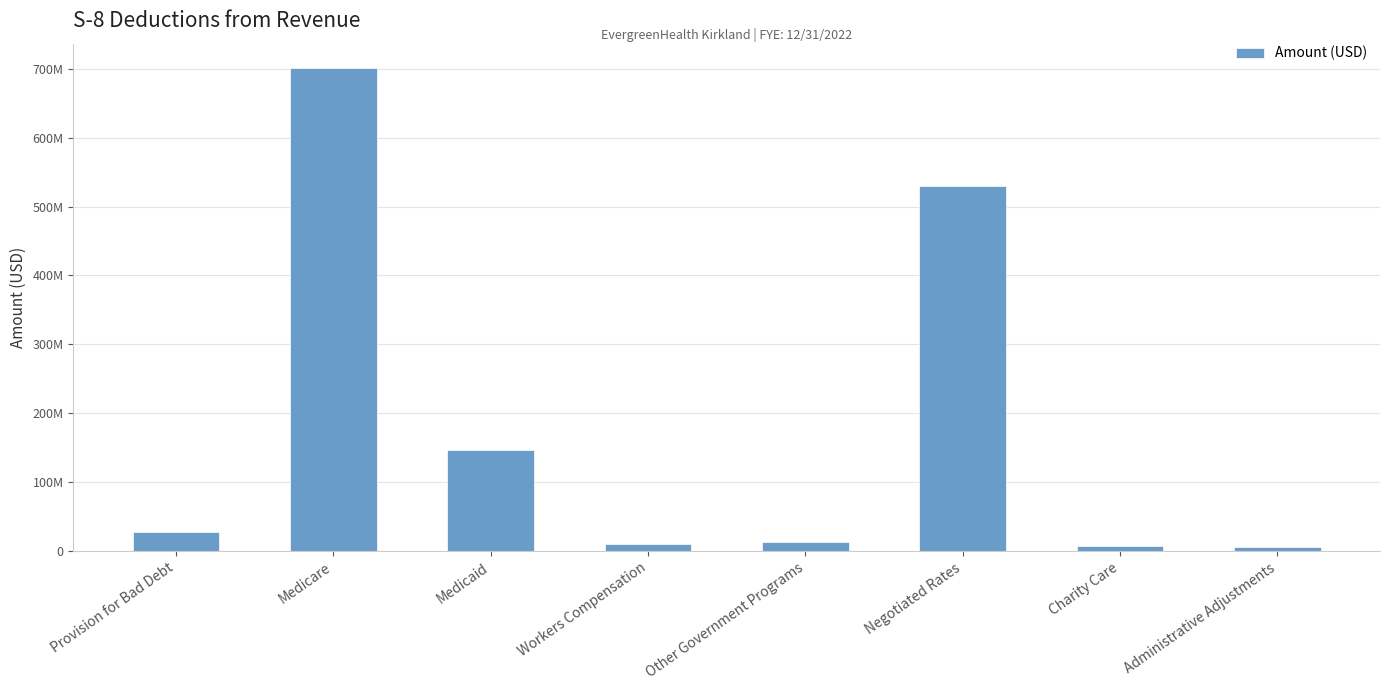

What is the change in value from Negotiated Rates to Administrative Adjustments?

-522615618